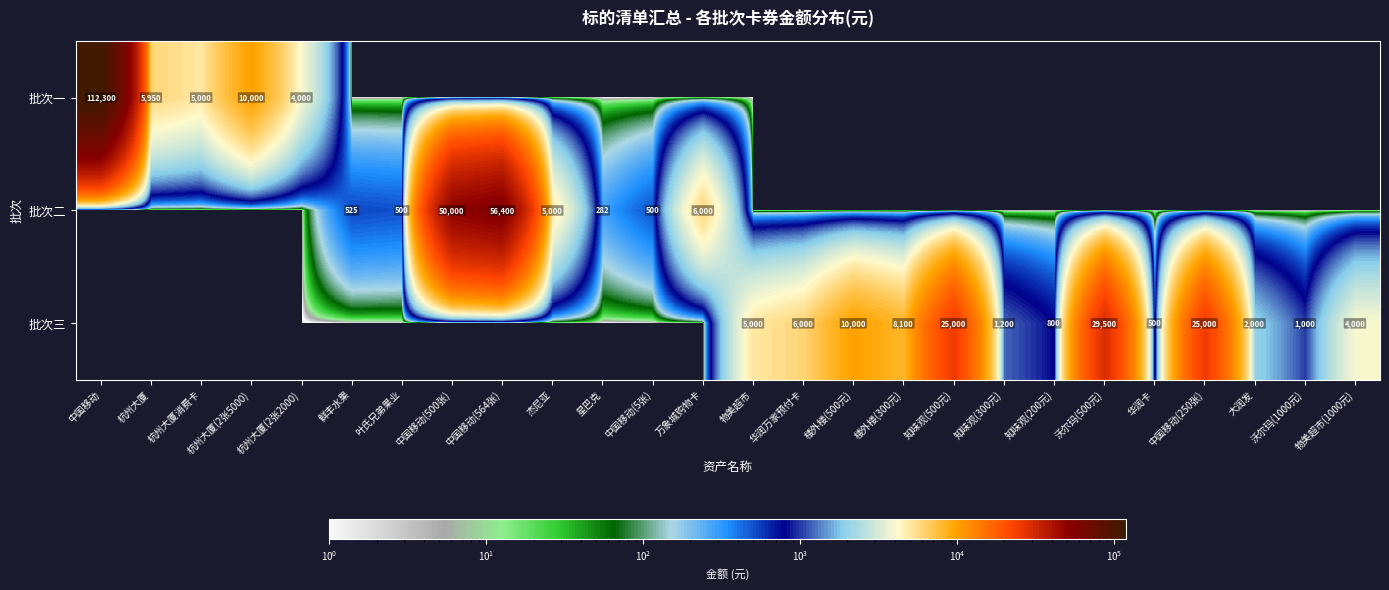

At which category is the sum across all series the highest?

中国移动